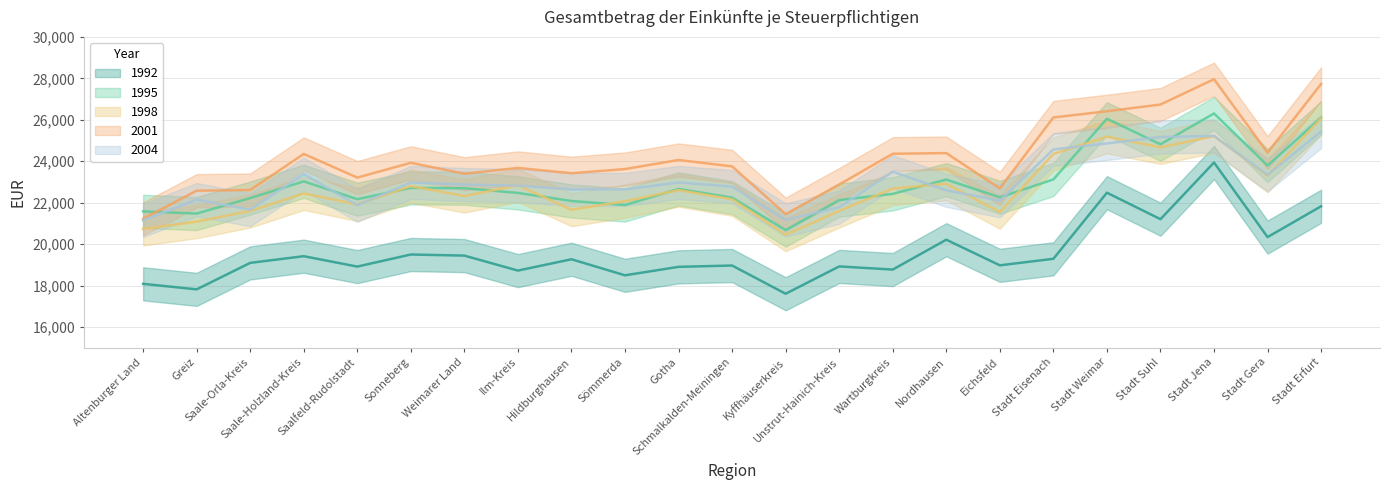

What is the value of the 1995 point at the 9th from the left?

22081.8